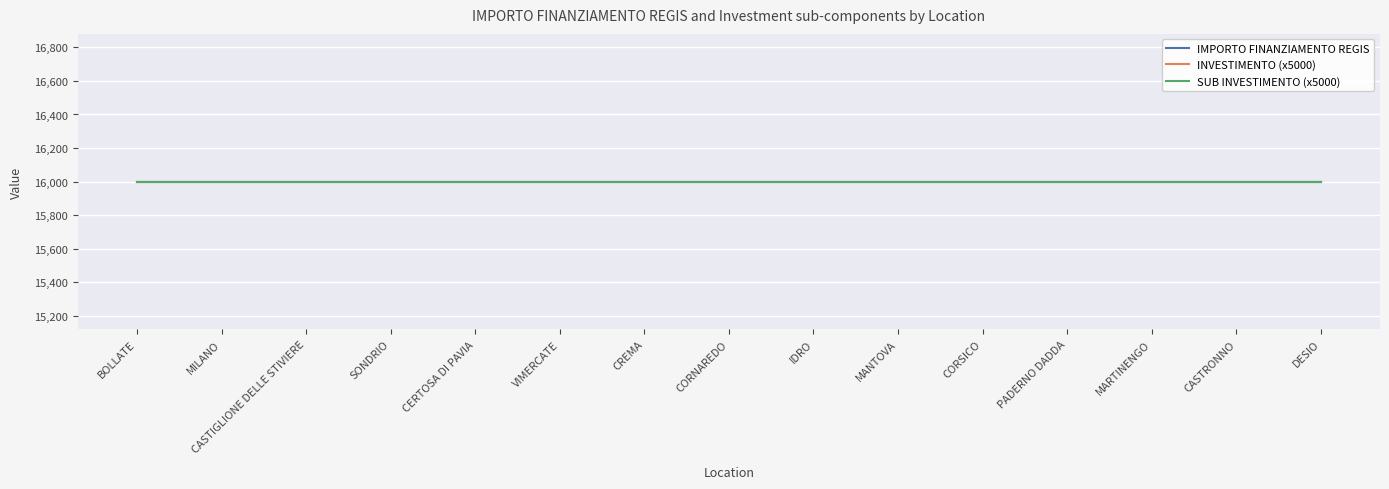

What is the label of the 3rd point from the right?

MARTINENGO